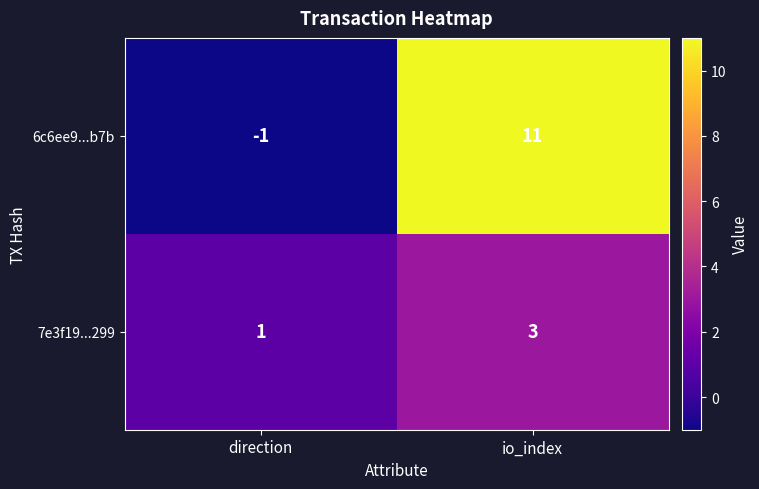

Between direction and io_index, which series saw the biggest shift?

6c6ee9...b7b